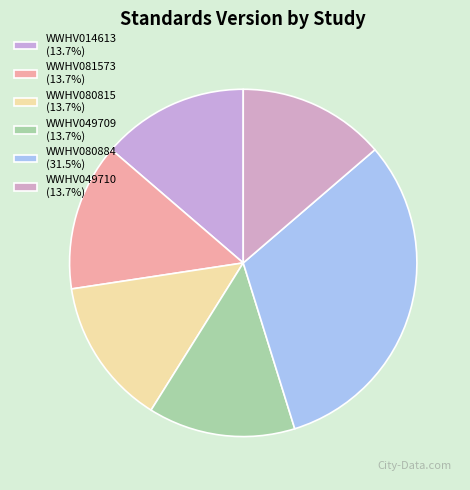

Do WWHV049710 and WWHV080815 together represent more than half of the pie?

No